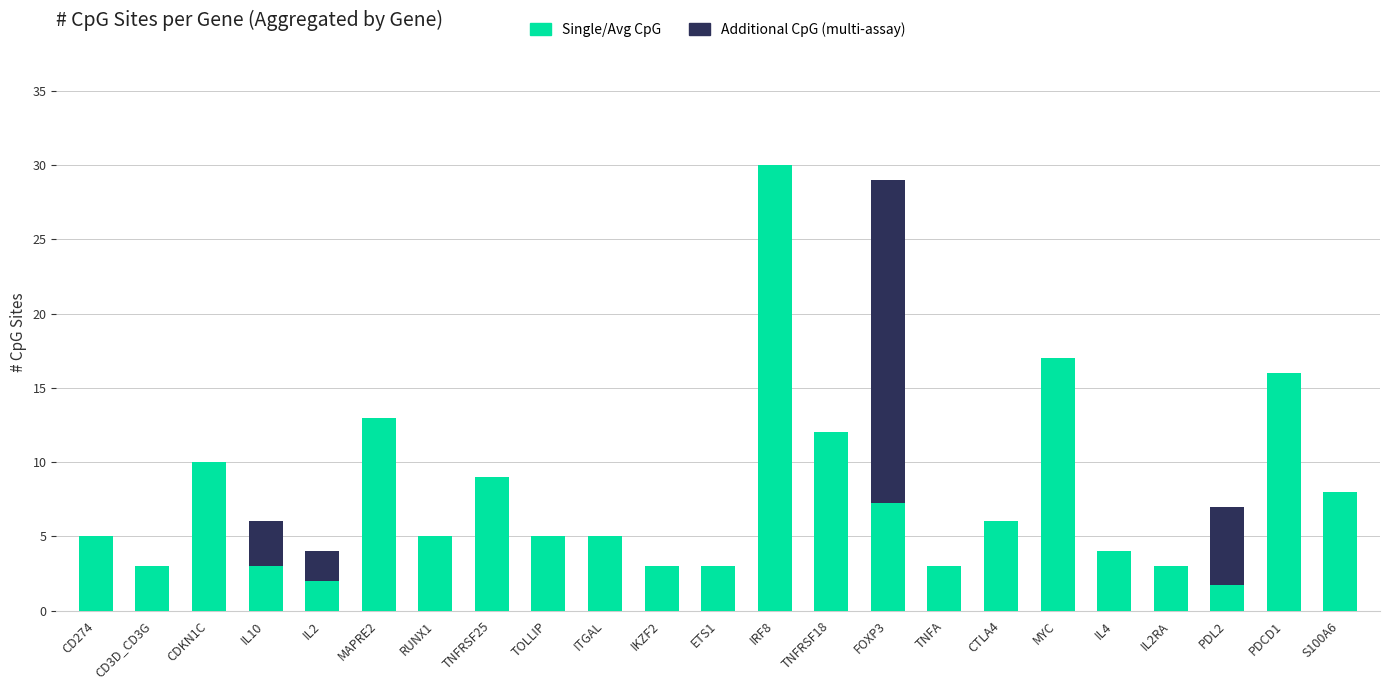

What is the total value across all series at IL4?

4.0